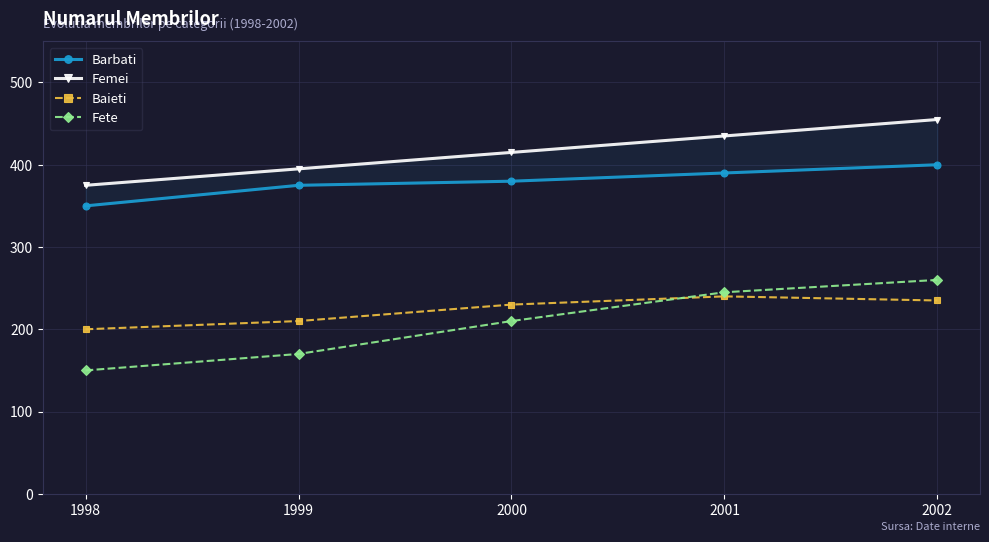

Is it true that Baieti equals 210 at 1999?

True